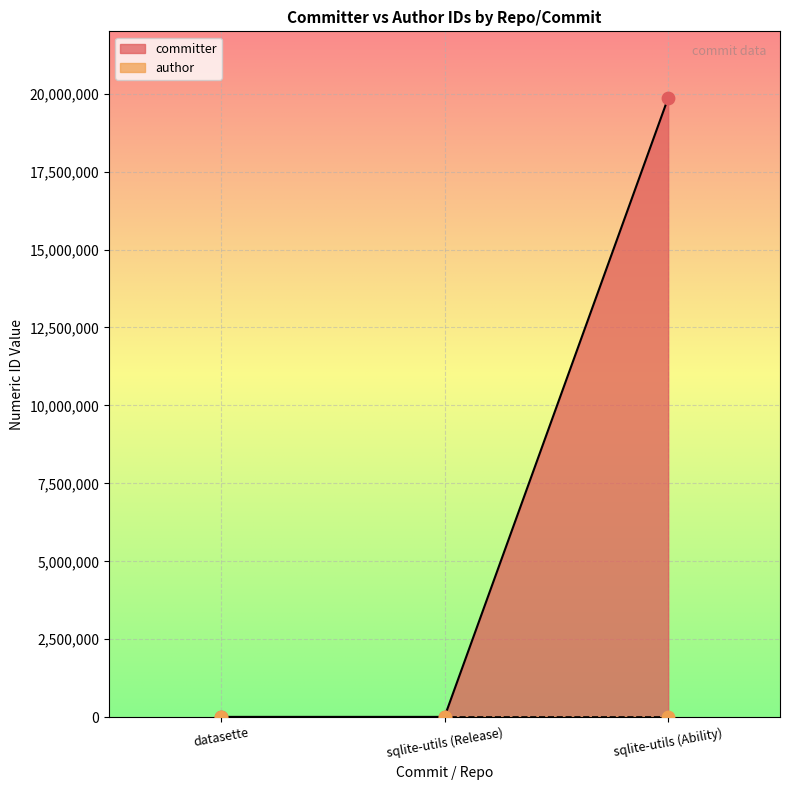

Between datasette and sqlite-utils (Ability), which is larger?

sqlite-utils (Ability)